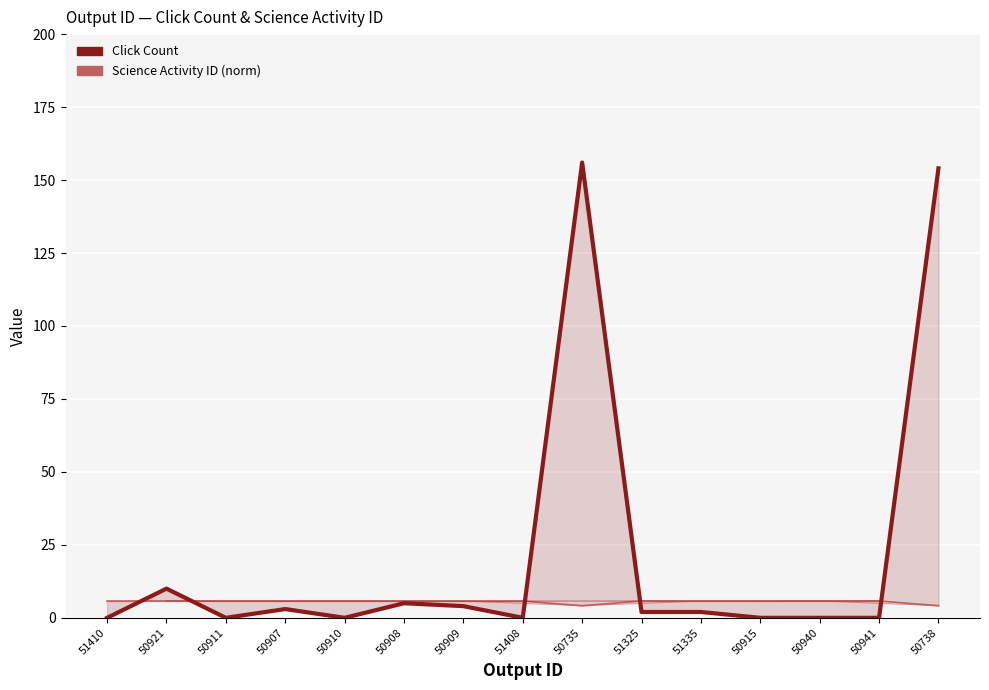

True or false: Science Activity ID (norm) has more than 1 points higher than both neighbors.

True